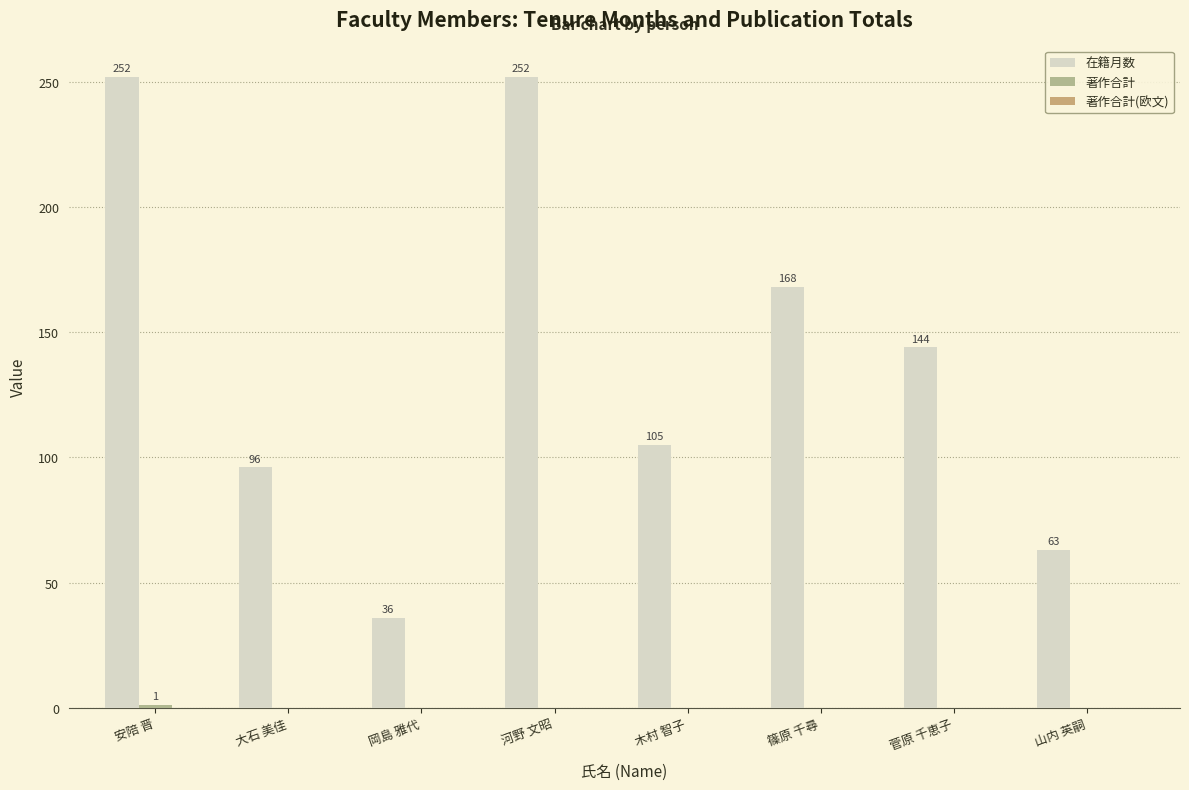

Does the chart contain stacked bars?

No